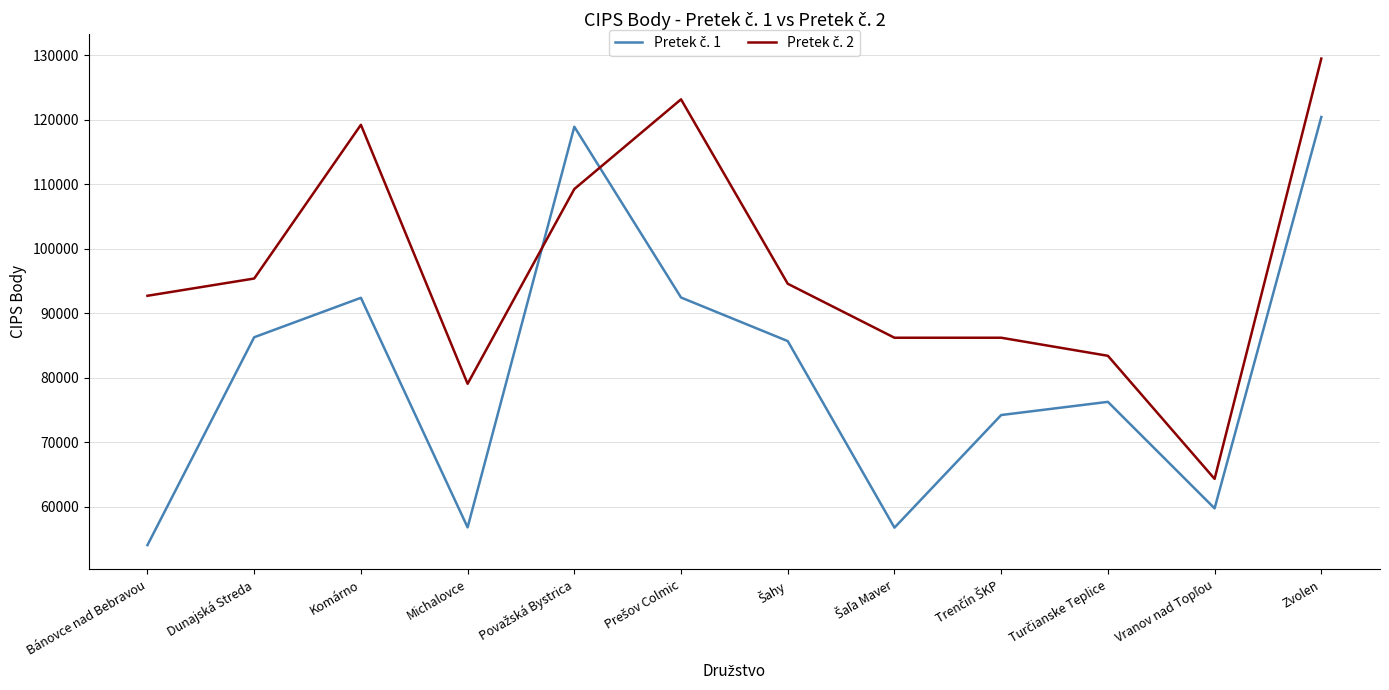

What is the difference between the highest and lowest values at Komárno?

26820